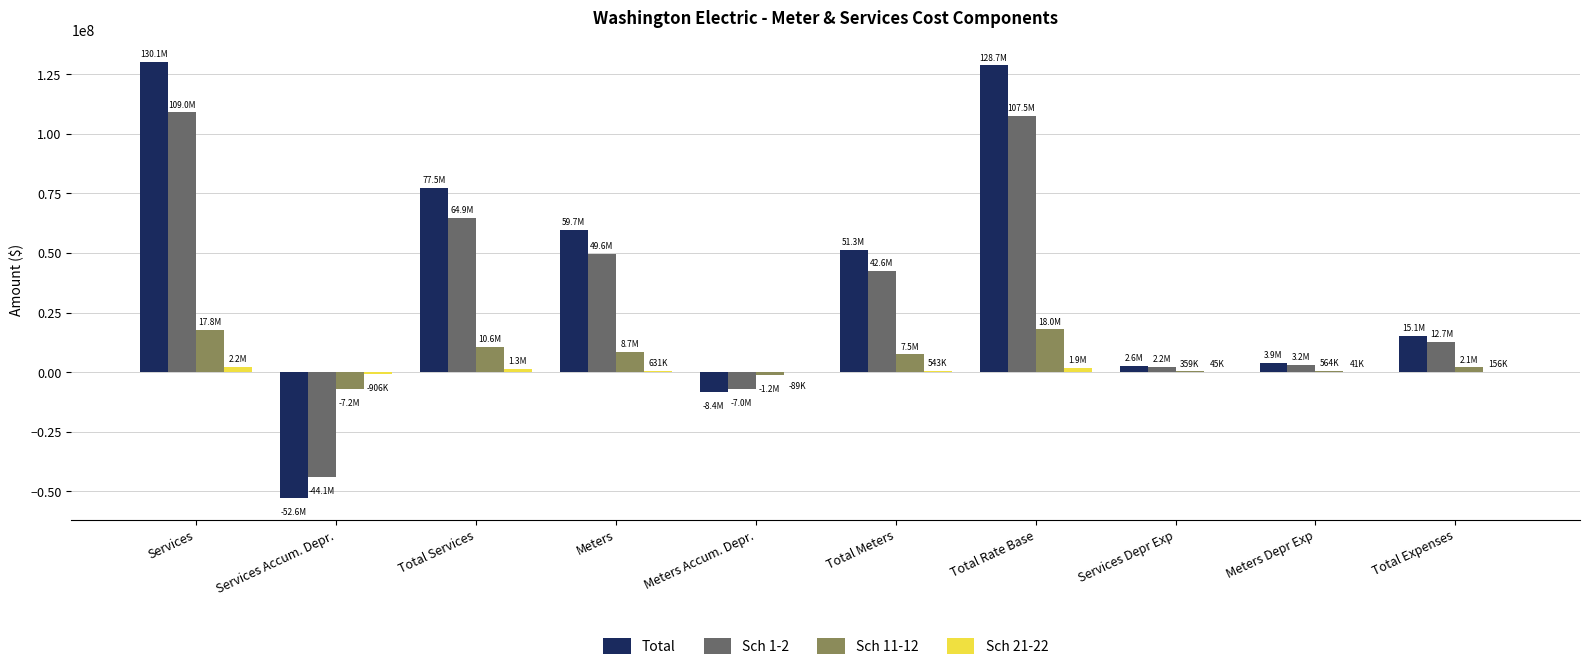

What is the highest value of the Total series?

130098000.0